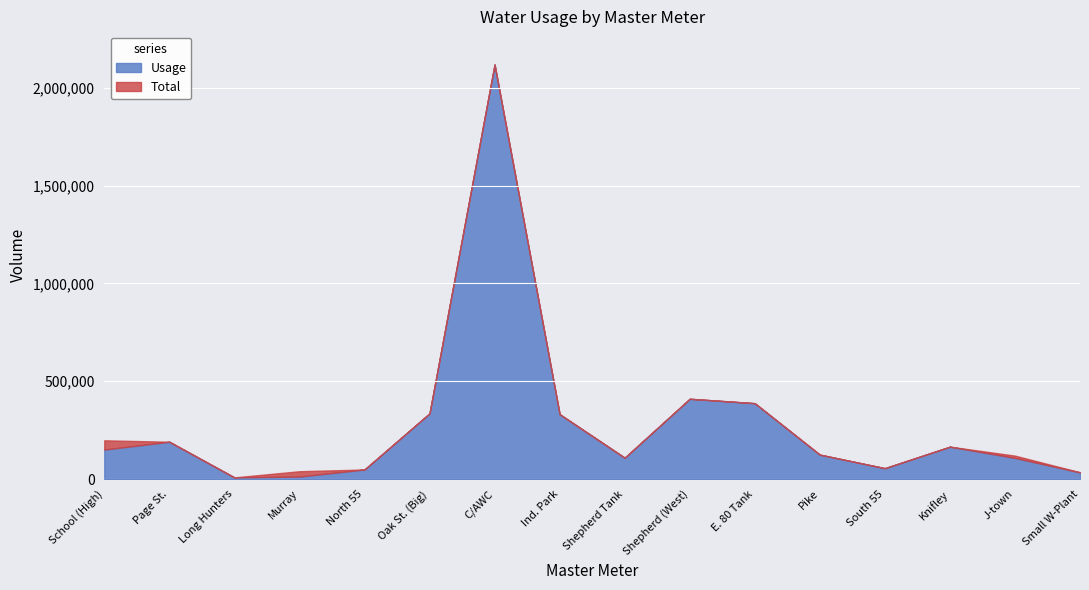

Which series has the largest total across all categories?

Total